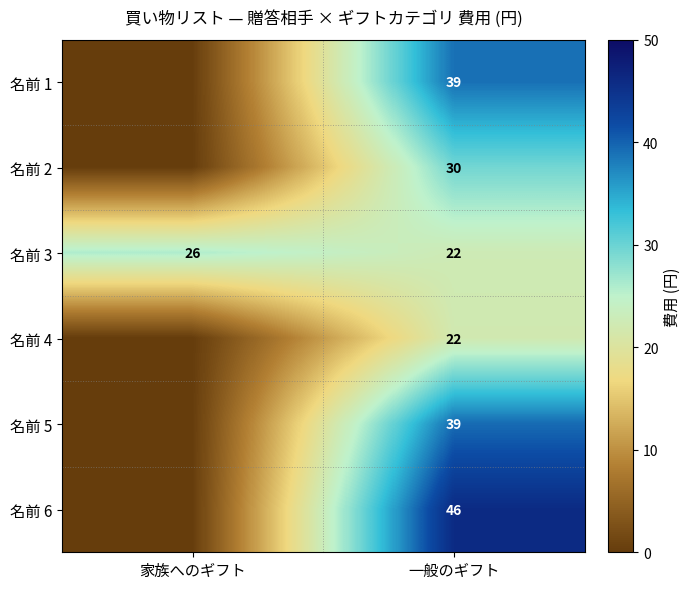

Is it true that 名前 4 equals 22 at 一般のギフト?

True